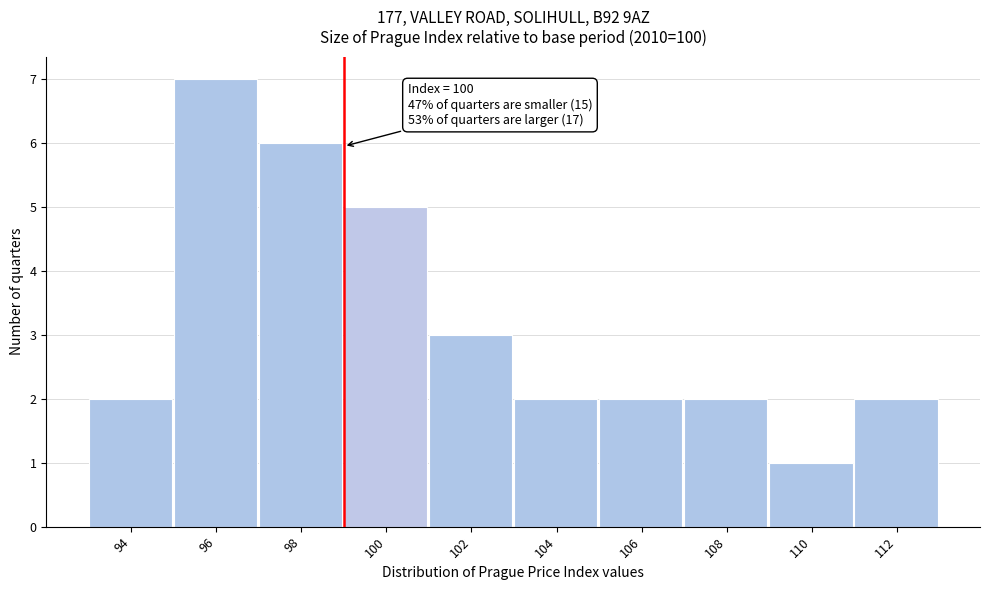

Reading left to right, extract all data points from this chart.

94=2	96=7	98=6	100=5	102=3	104=2	106=2	108=2	110=1	112=2